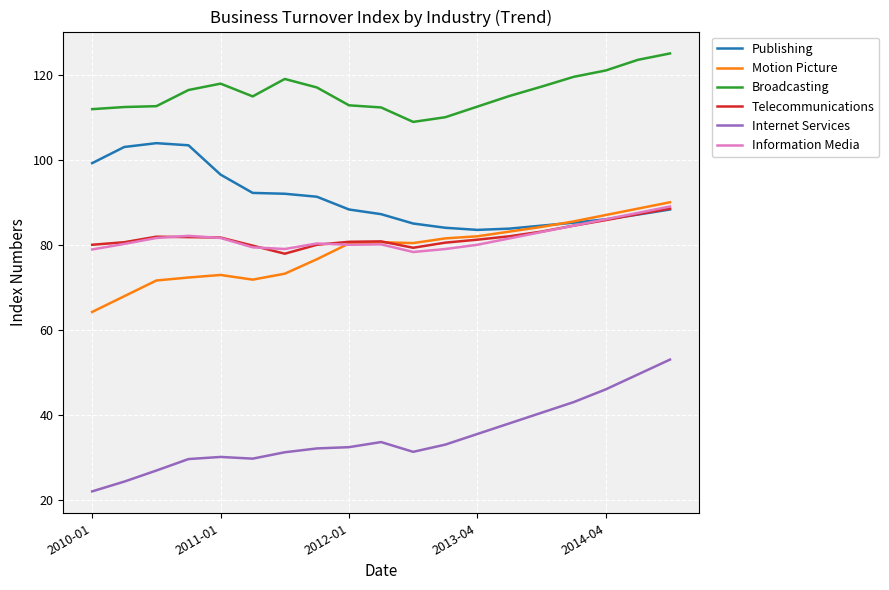

How many series are shown in this chart?

6